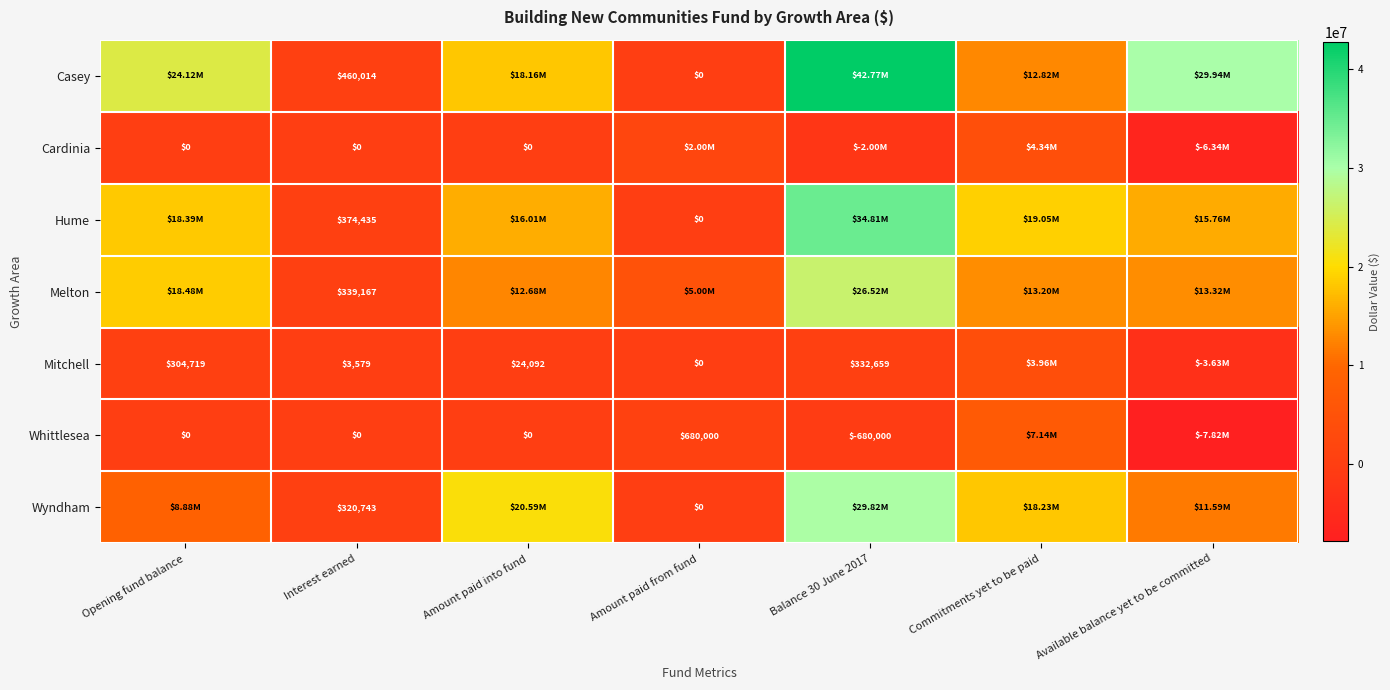

What is the total value across all series at Interest earned?

1497938